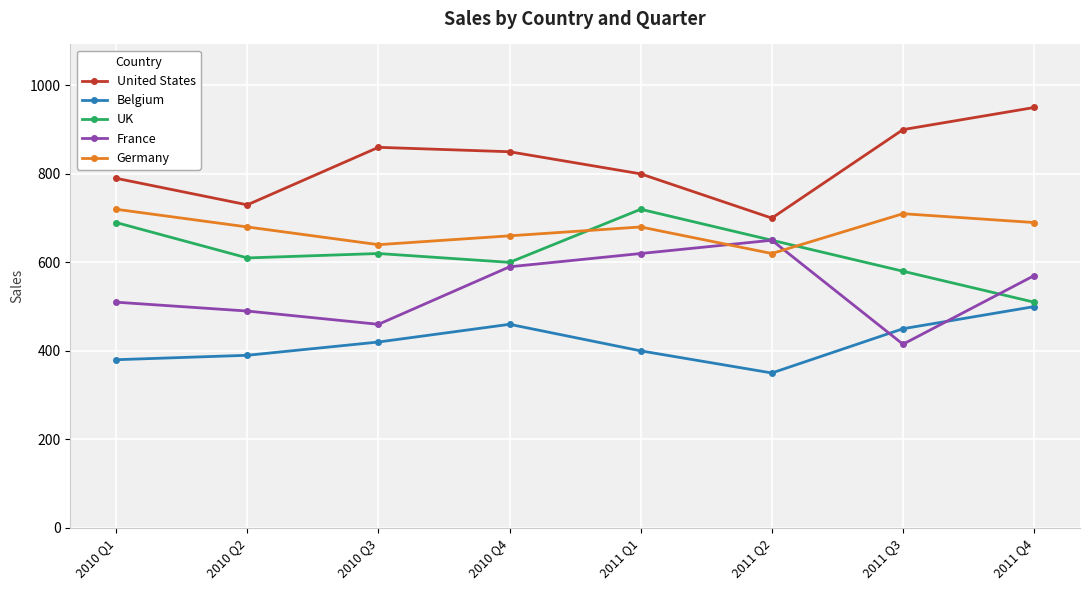

Reading right to left, transcribe all the data shown in this chart.

United States: 2011 Q4=950	2011 Q3=900	2011 Q2=700	2011 Q1=800	2010 Q4=850	2010 Q3=860	2010 Q2=730	2010 Q1=790
Belgium: 2011 Q4=500	2011 Q3=450	2011 Q2=350	2011 Q1=400	2010 Q4=460	2010 Q3=420	2010 Q2=390	2010 Q1=380
UK: 2011 Q4=510	2011 Q3=580	2011 Q2=650	2011 Q1=720	2010 Q4=600	2010 Q3=620	2010 Q2=610	2010 Q1=690
France: 2011 Q4=570	2011 Q3=415	2011 Q2=650	2011 Q1=620	2010 Q4=590	2010 Q3=460	2010 Q2=490	2010 Q1=510
Germany: 2011 Q4=690	2011 Q3=710	2011 Q2=620	2011 Q1=680	2010 Q4=660	2010 Q3=640	2010 Q2=680	2010 Q1=720